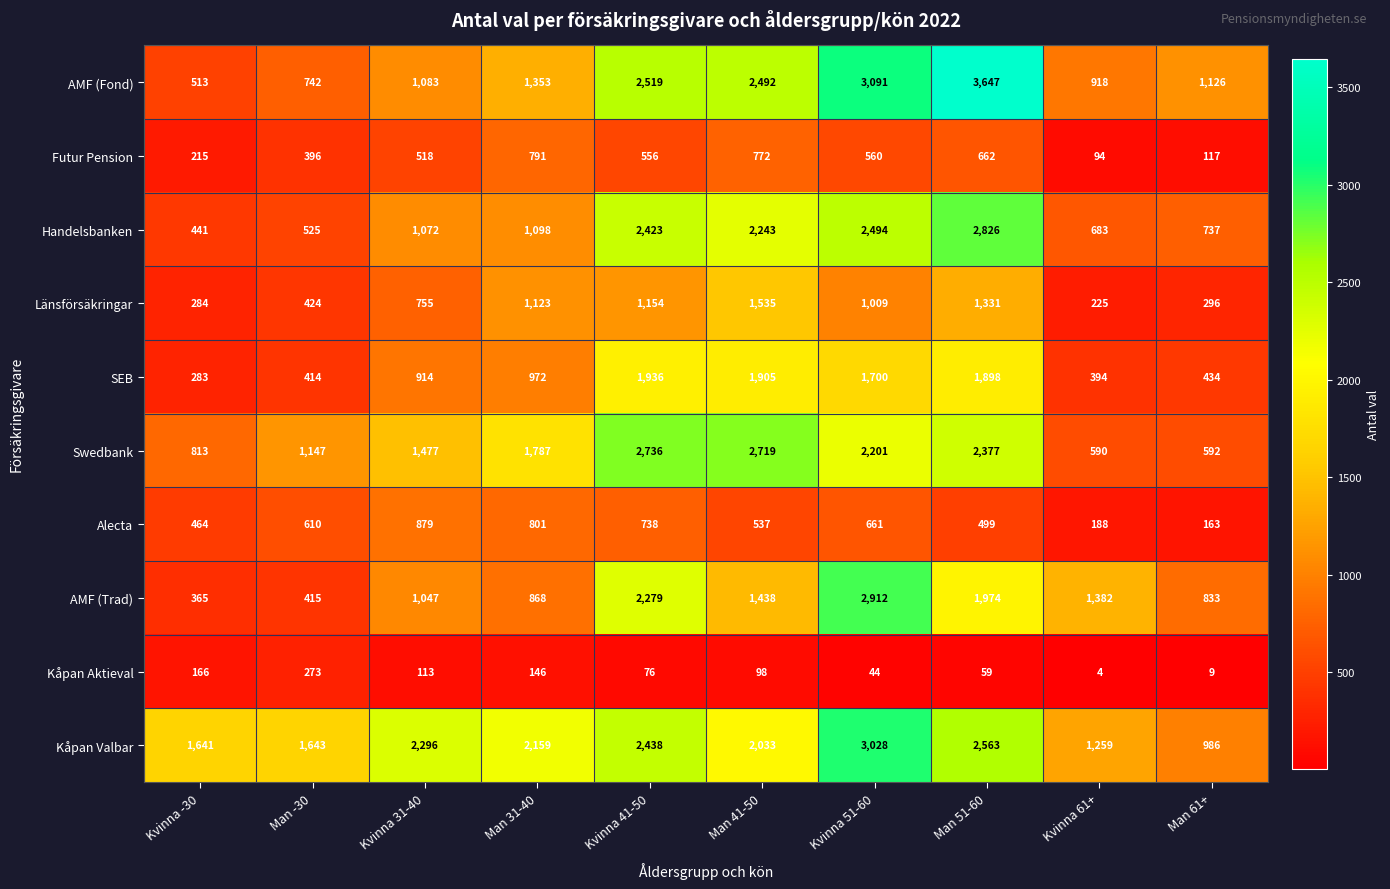

Is it true that Kåpan Aktieval equals 113 at Kvinna 31-40?

True